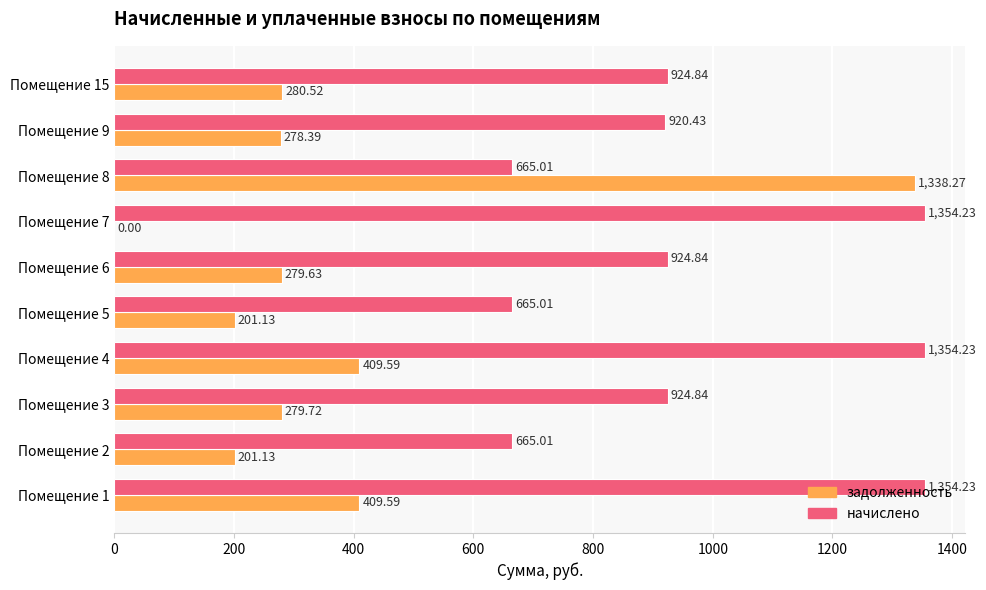

What is the sum of the начислено values at Помещение 15 and Помещение 3?

1849.7